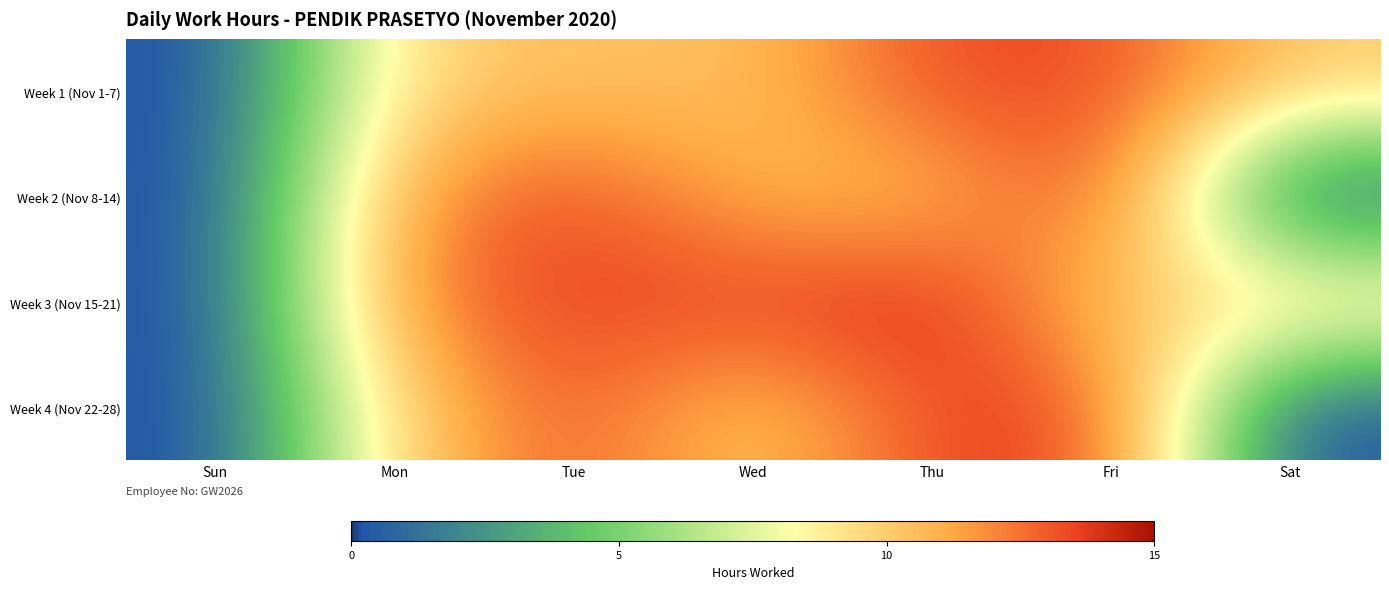

How many series are shown in this chart?

4